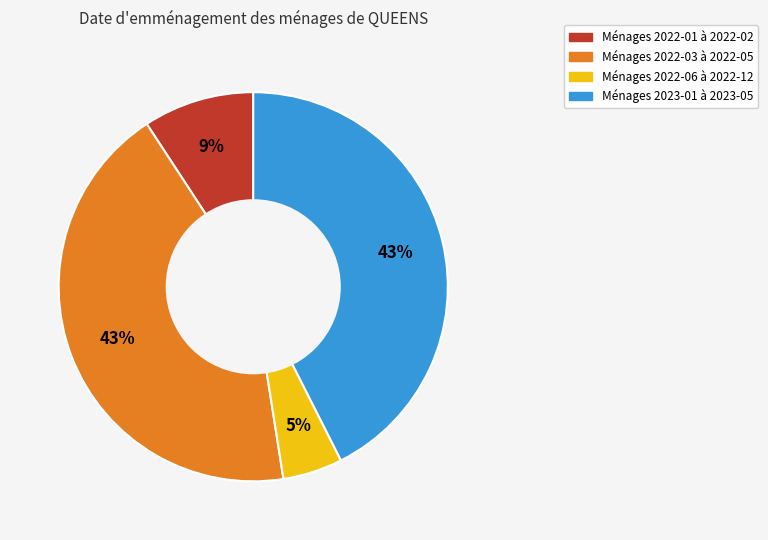

To the nearest percent, what is the difference between the largest and smallest slice percentages?

38%